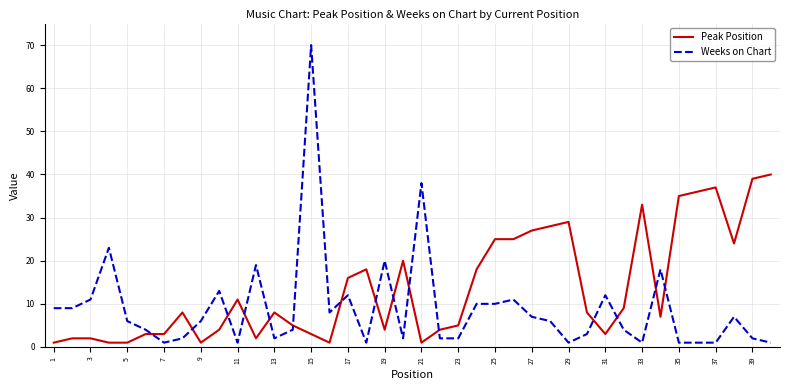

Which series has the widest spread of values?

Weeks on Chart